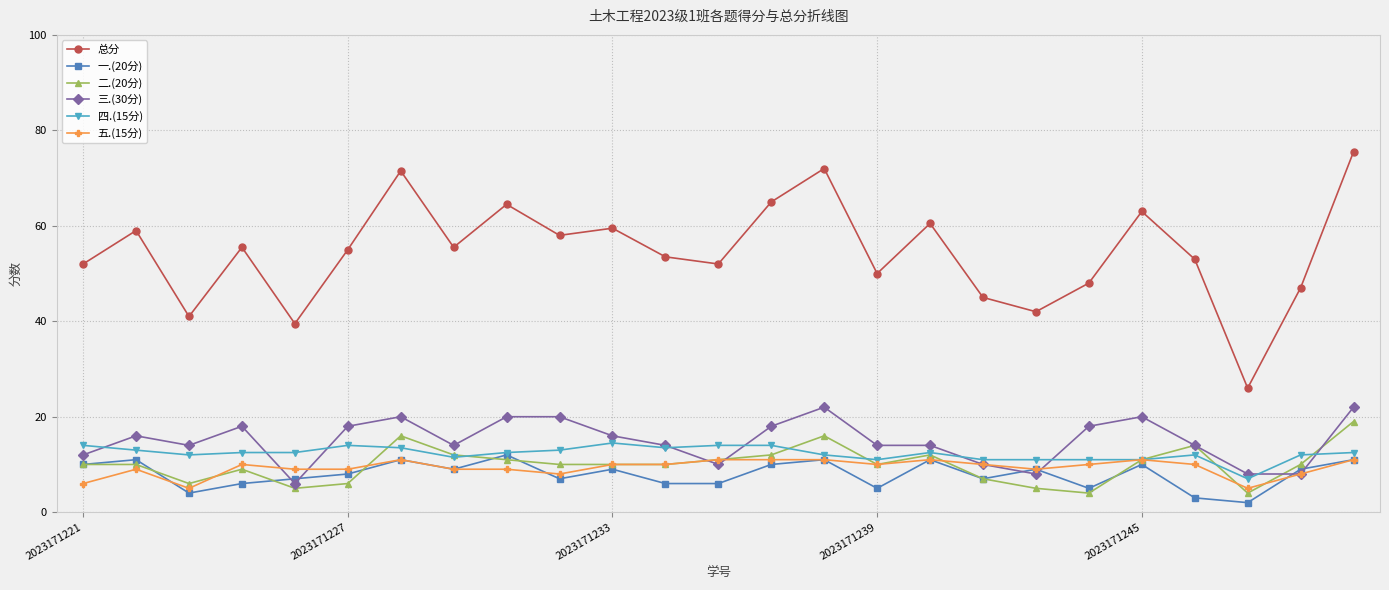

What is the value of the 五.(15分) point at the 17th from the left?

11.0